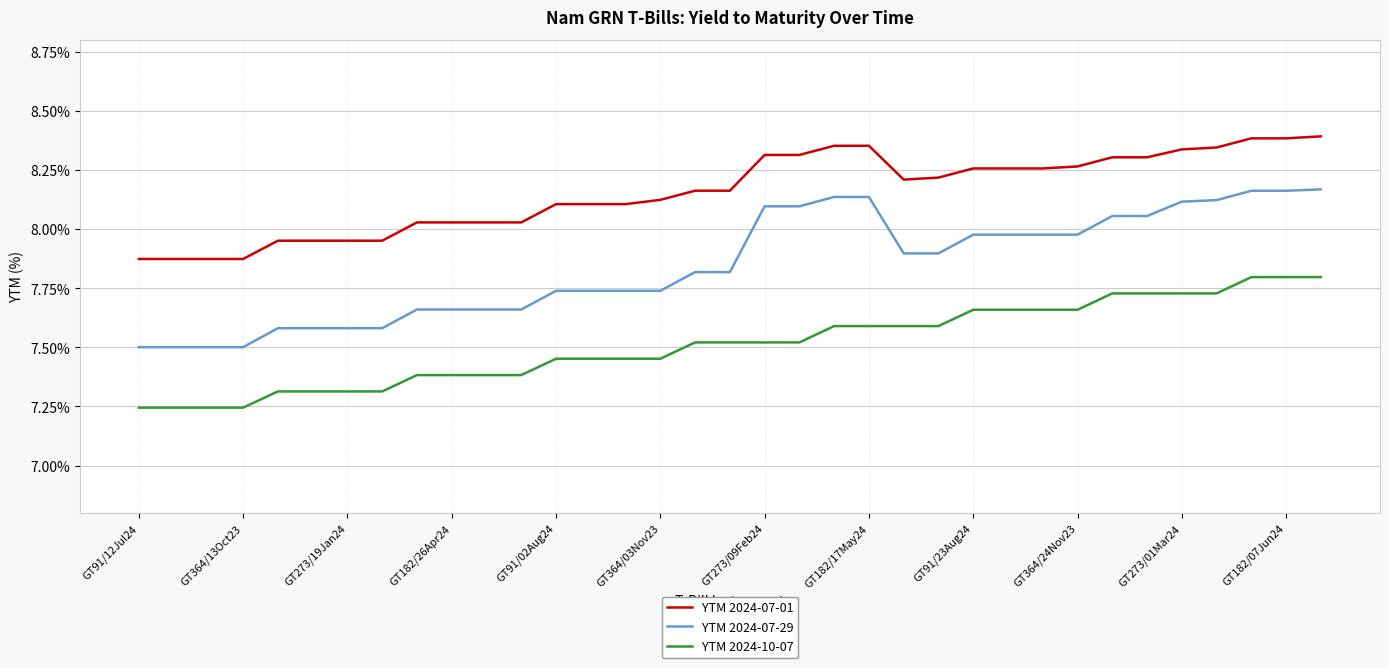

What is the difference between the maximum and minimum values in the YTM 2024-07-29 series?

0.7